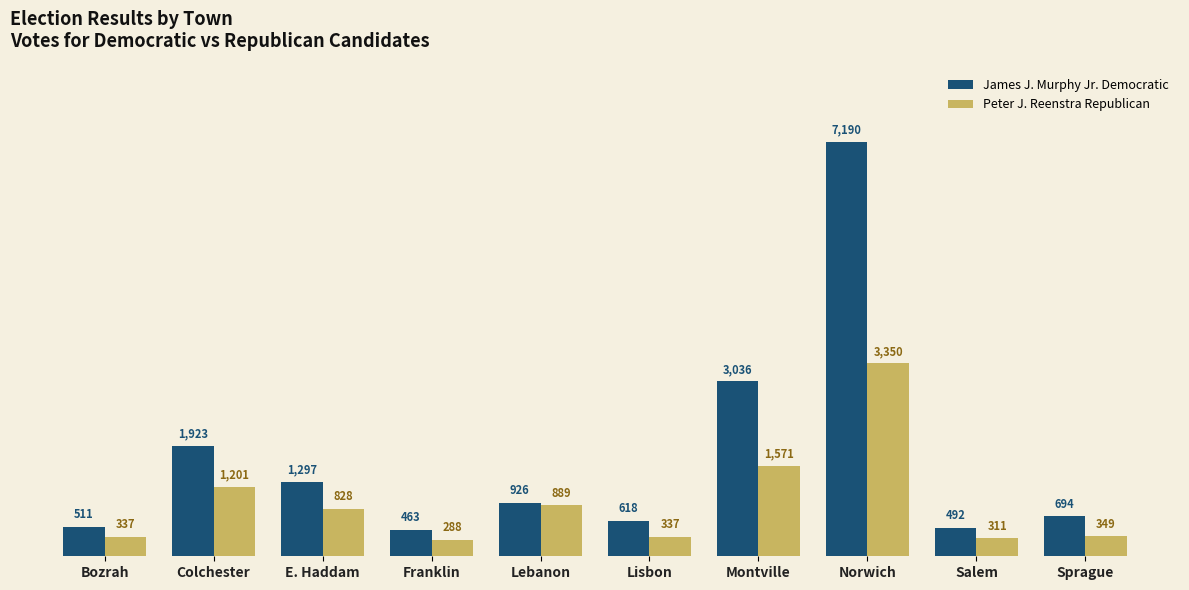

At Sprague, list the series in order from largest to smallest.

James J. Murphy Jr. Democratic, Peter J. Reenstra Republican